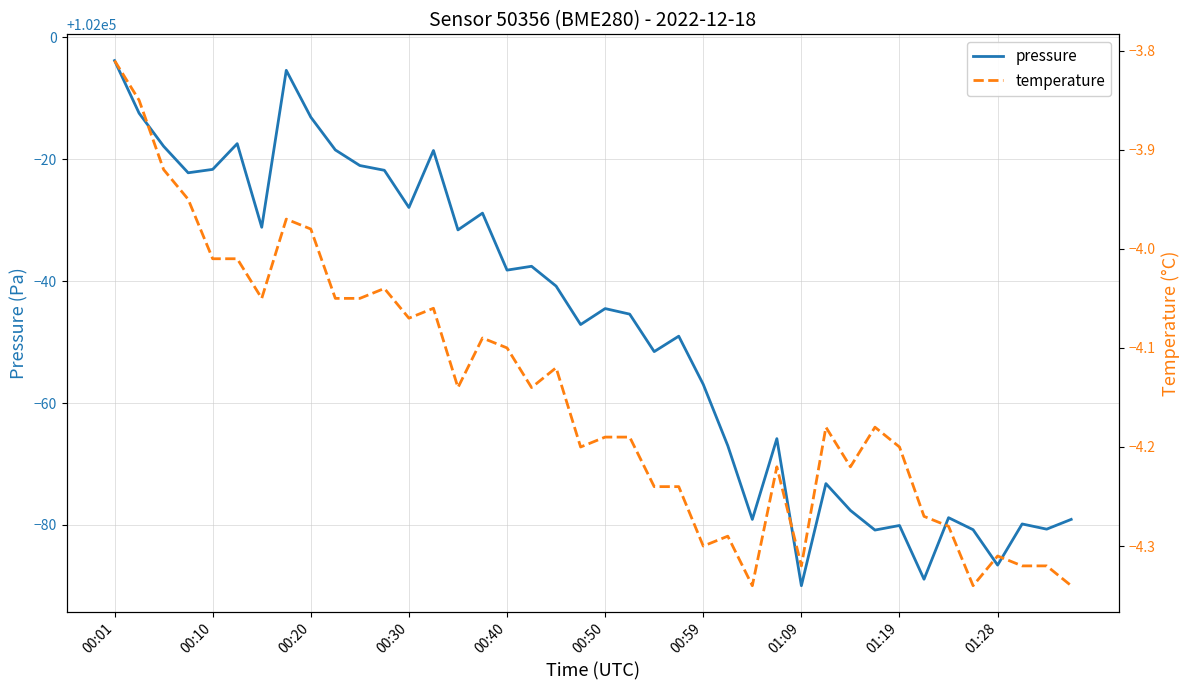

Where does the temperature series first go above -4?

00:01